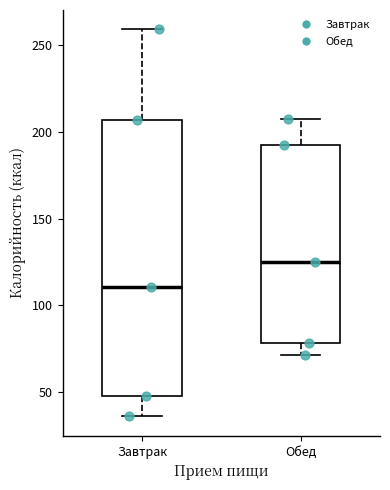

Reading left to right, read every box against the y-axis: the position of its median line, the range the box covers, and the ends of its whiskers. The values are not printed on the chart, so give them approximately, as read against the axis.

Завтрак: median 110, box 45 to 205, whiskers 35 to 260
Обед: median 125, box 80 to 190, whiskers 70 to 210